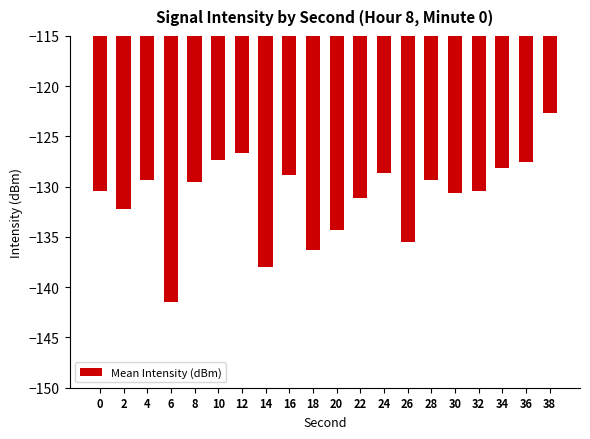

Is it true that the value at 6 is -141.5?

True